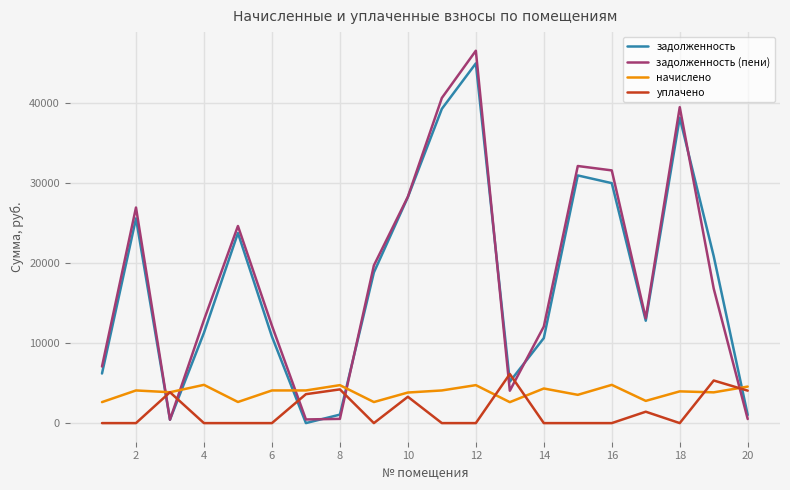

What is the highest value of the начислено series?

4773.6